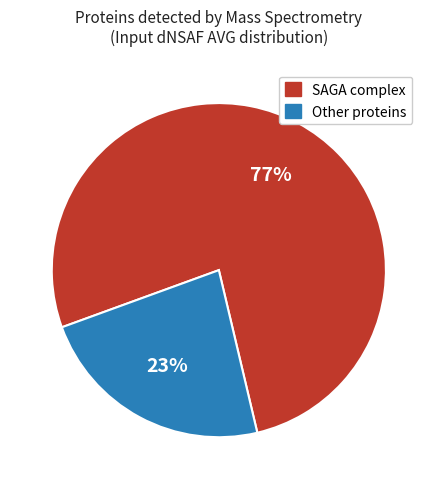

Does any single category account for the majority?

Yes